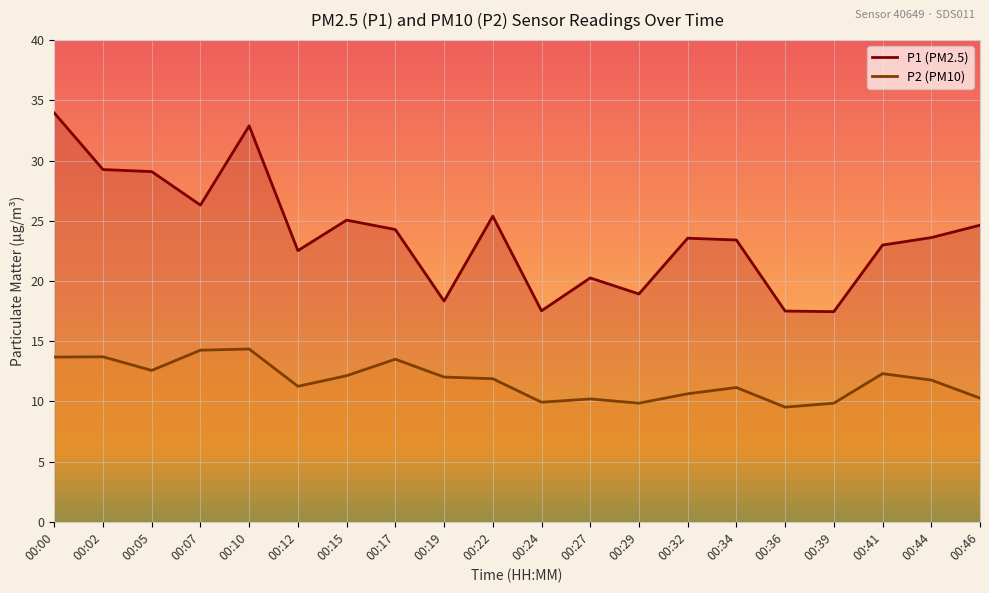

At 00:15, list the series in order from largest to smallest.

P1 (PM2.5), P2 (PM10)